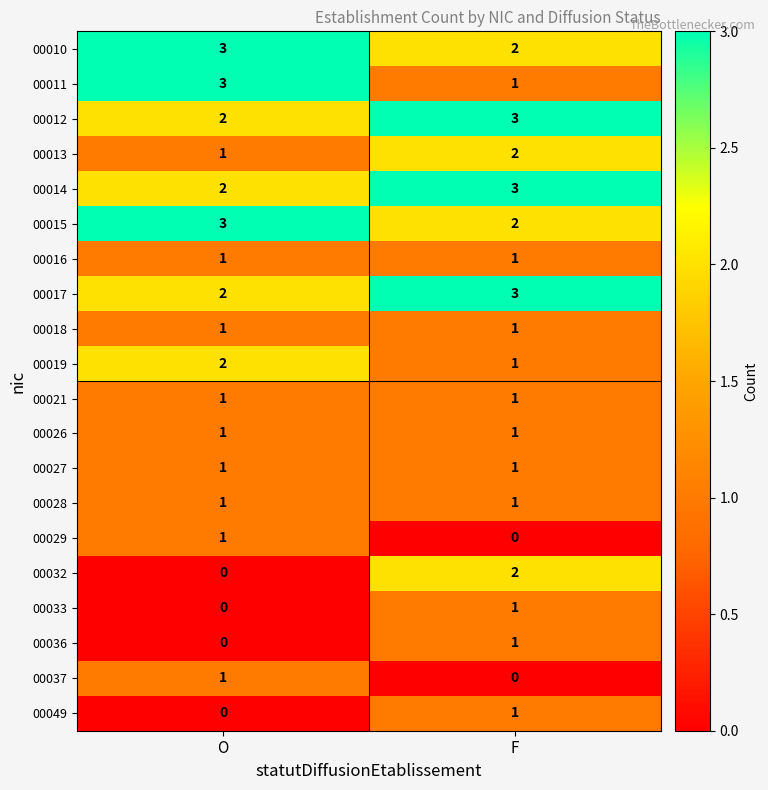

What is the maximum value shown in the chart?

3